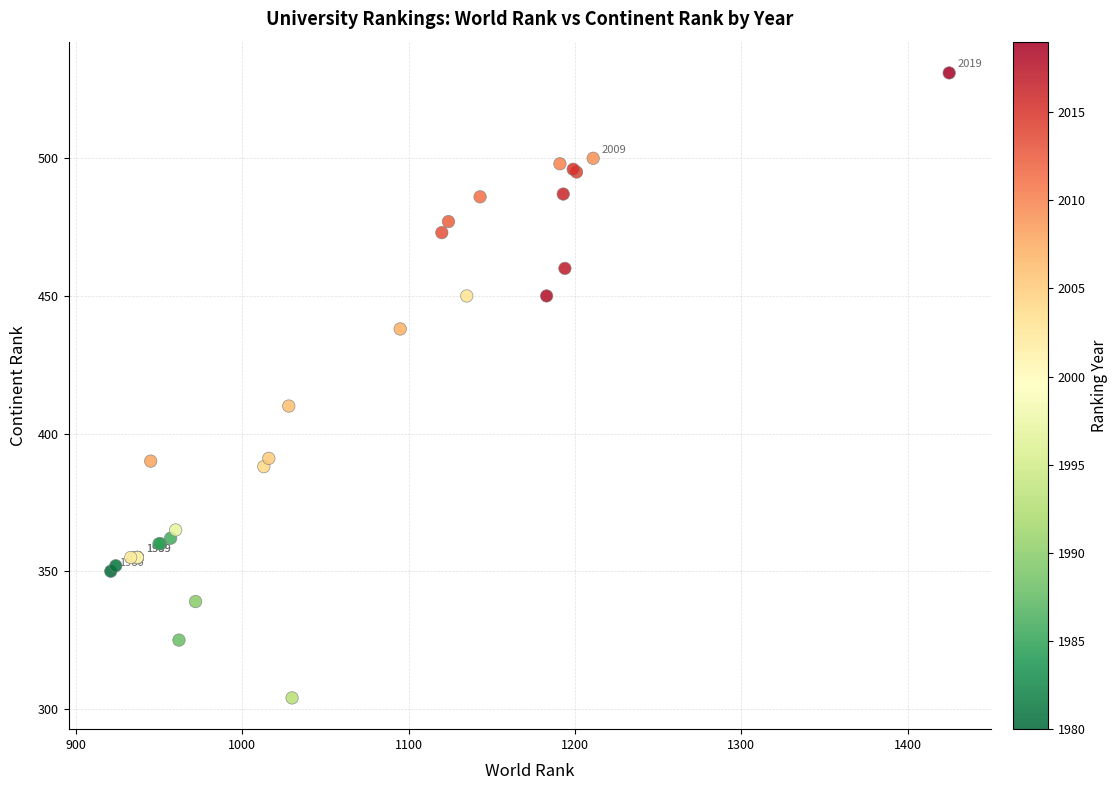

What Y value in the scatter plot is closest to 417?

410